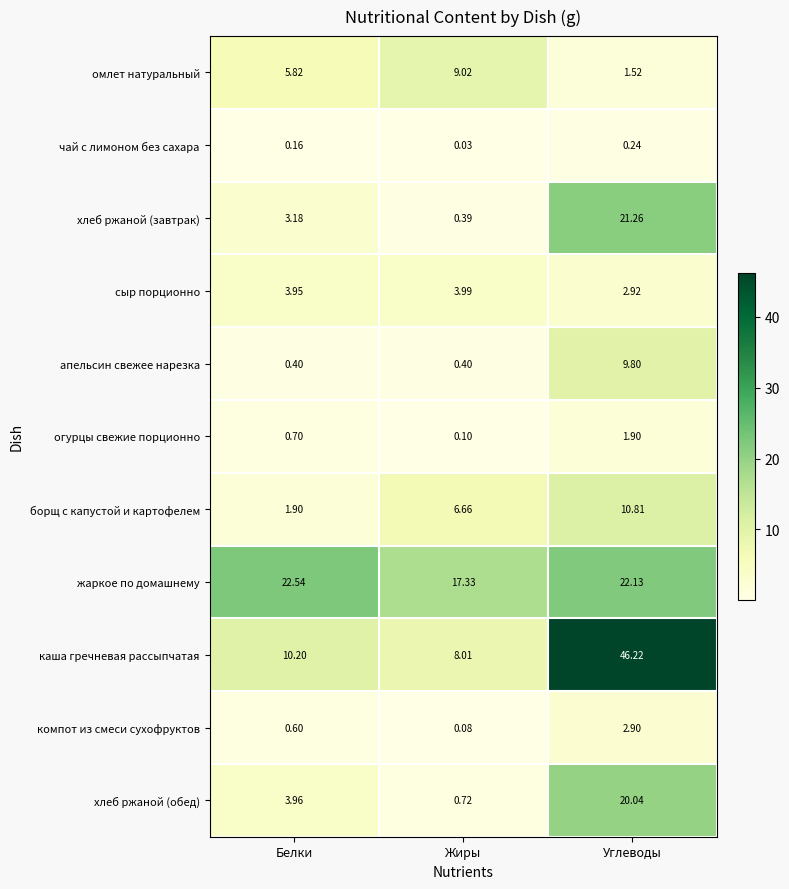

Is the value of огурцы свежие порционно at Белки greater than the value of борщ с капустой и картофелем at Белки?

No